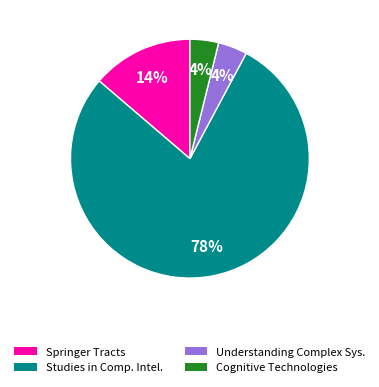

To the nearest percent, what is the average slice percentage?

25%